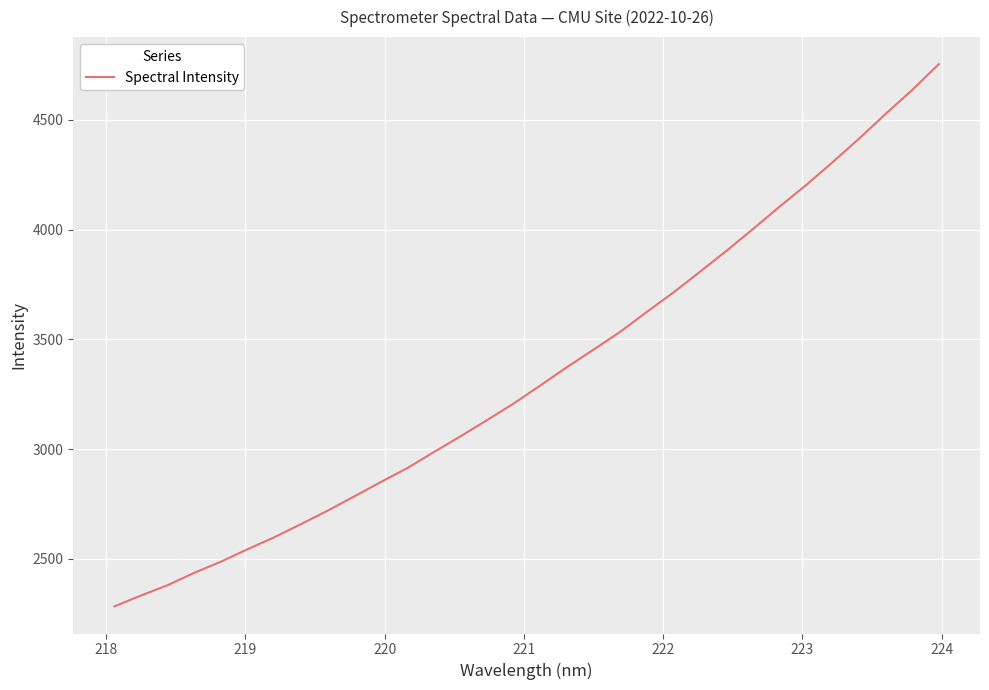

Does the chart display data point markers on the line(s)?

No